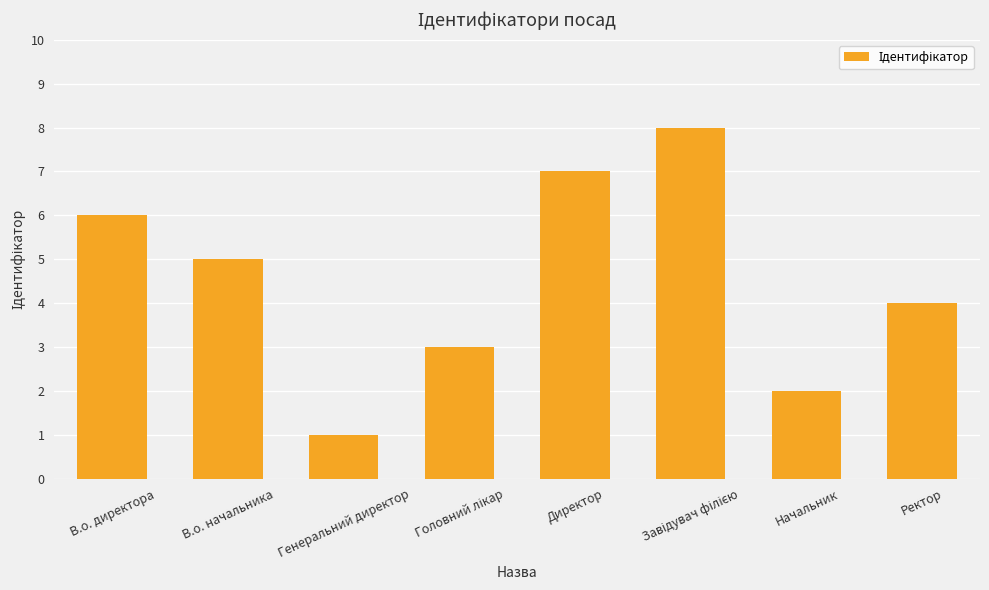

What is the difference between the values at В.о. начальника and Генеральний директор?

4